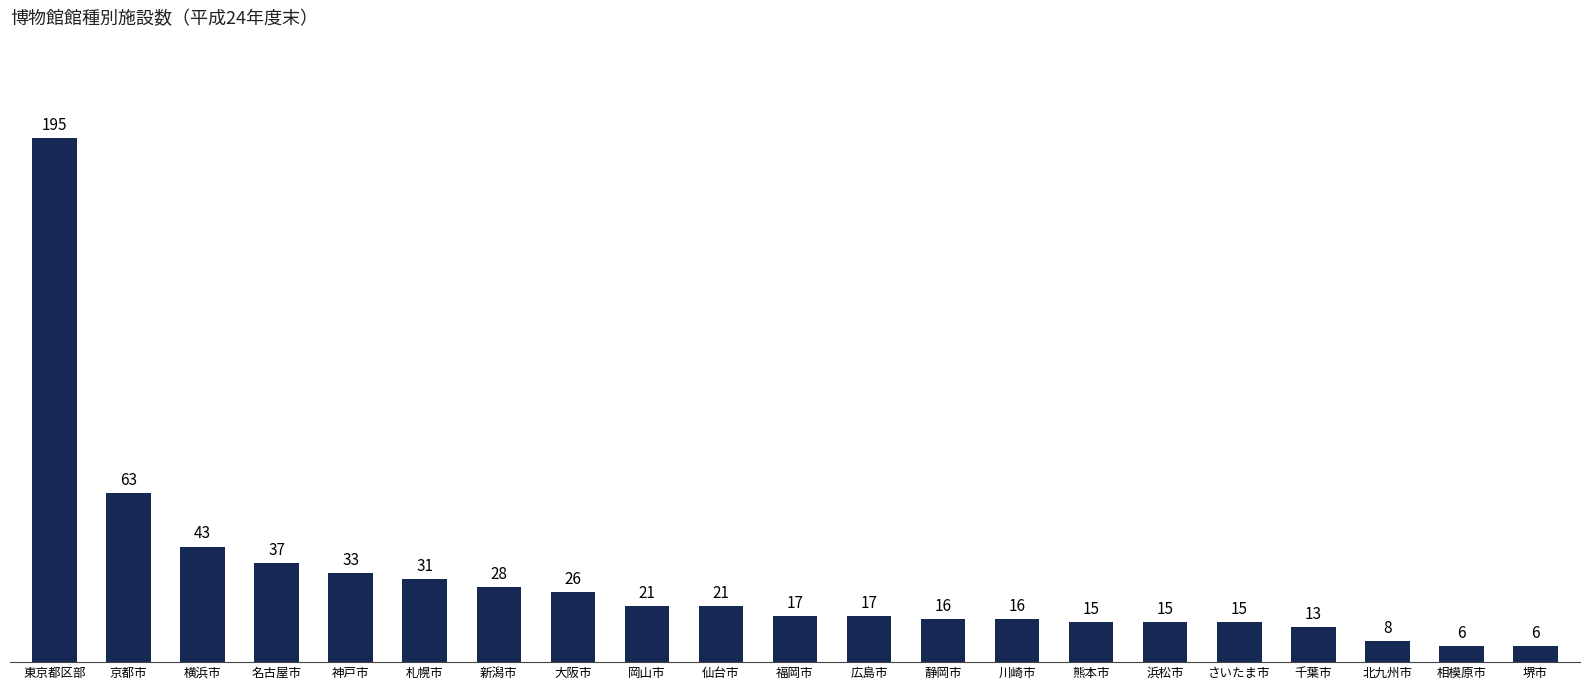

Which has a higher value, 静岡市 or 仙台市?

仙台市